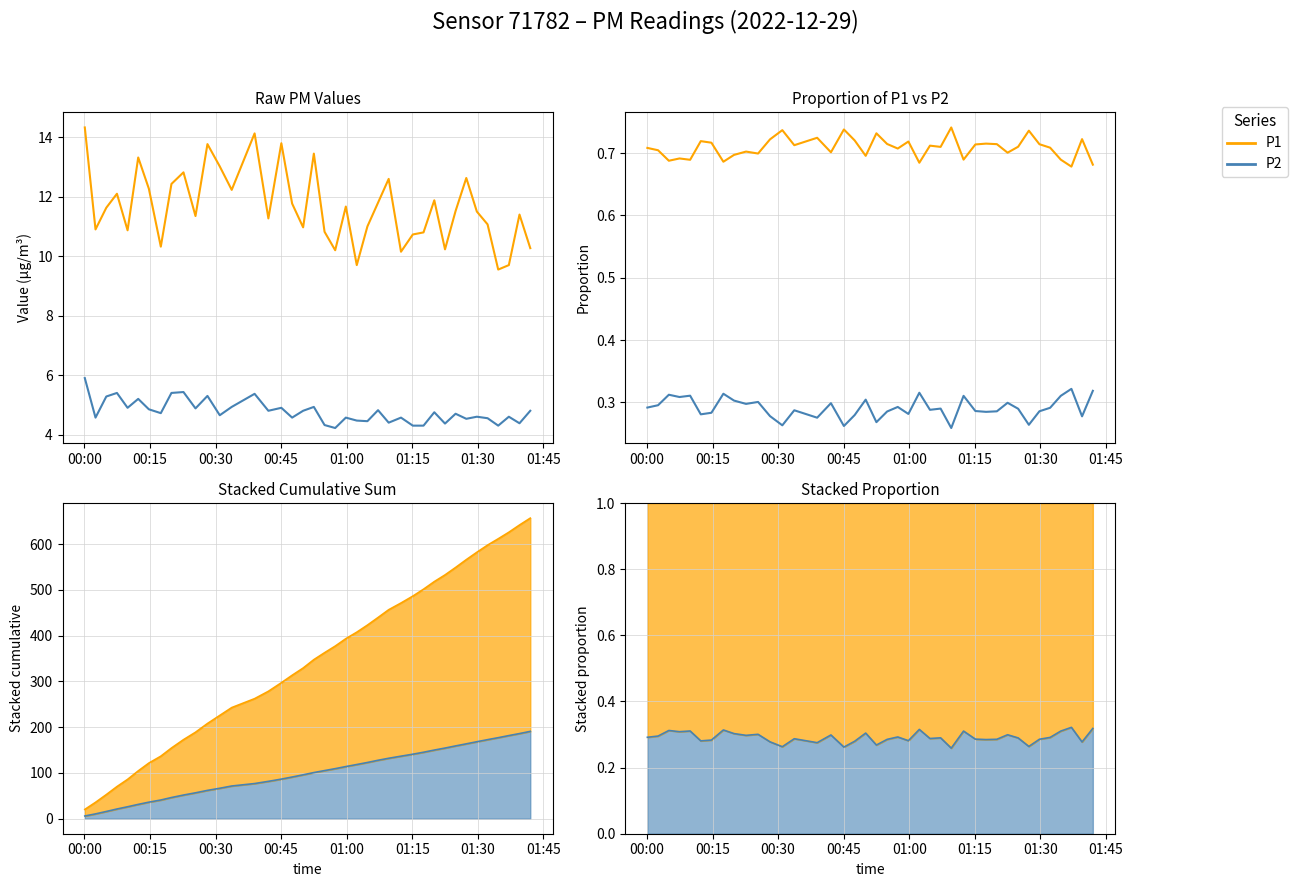

What is the spread (max minus min) of values at 01:00?

0.4